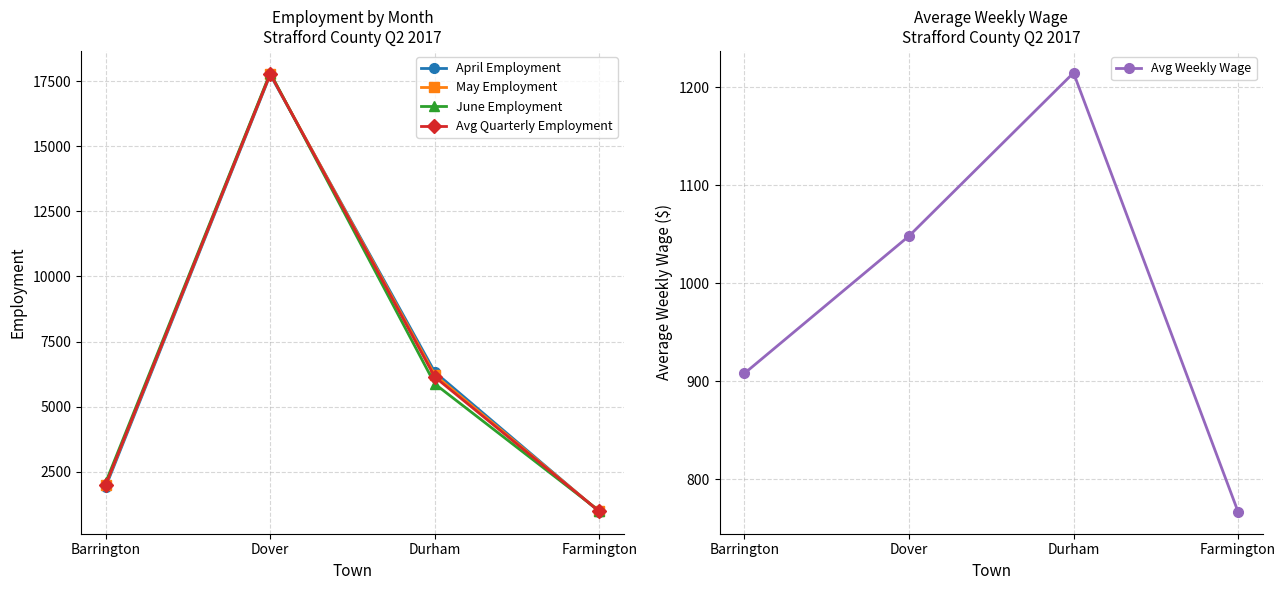

The value of Avg Weekly Wage at Barrington is 1412.7. True or false?

False